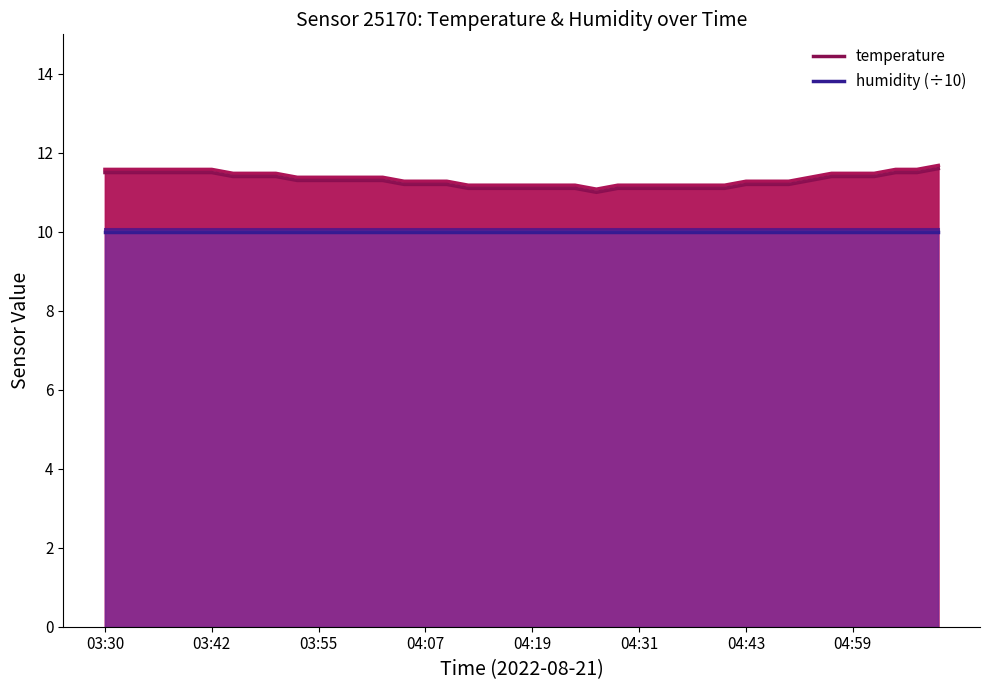

The value of temperature line 0 at 24 is 17.4. True or false?

False